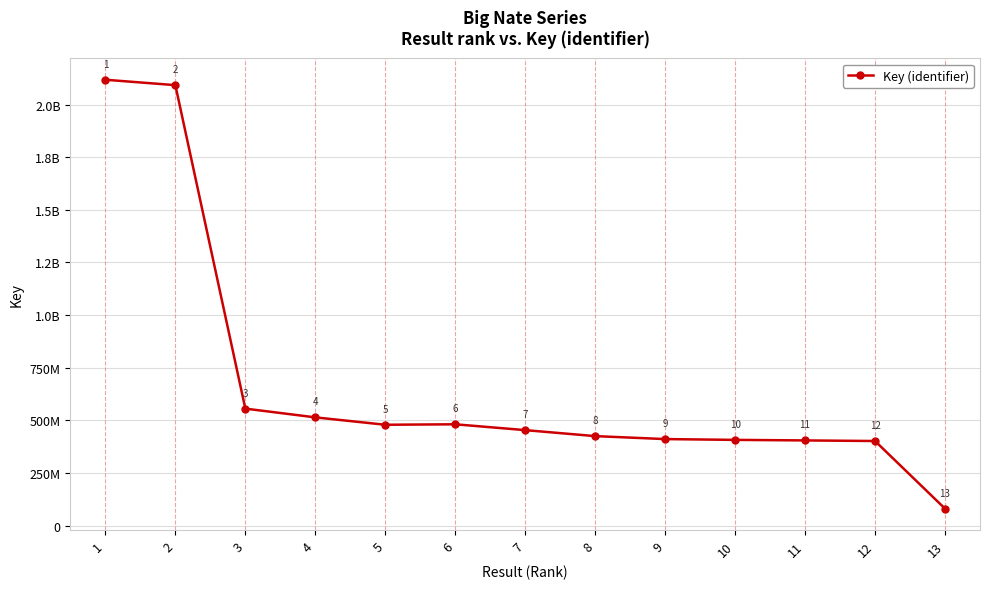

Reading left to right, transcribe all the data shown in this chart.

2117785204	2092113342	555987809	514480785	479361183	481546519	453854022	425405728	411330202	407542638	404966514	402127293	81081292